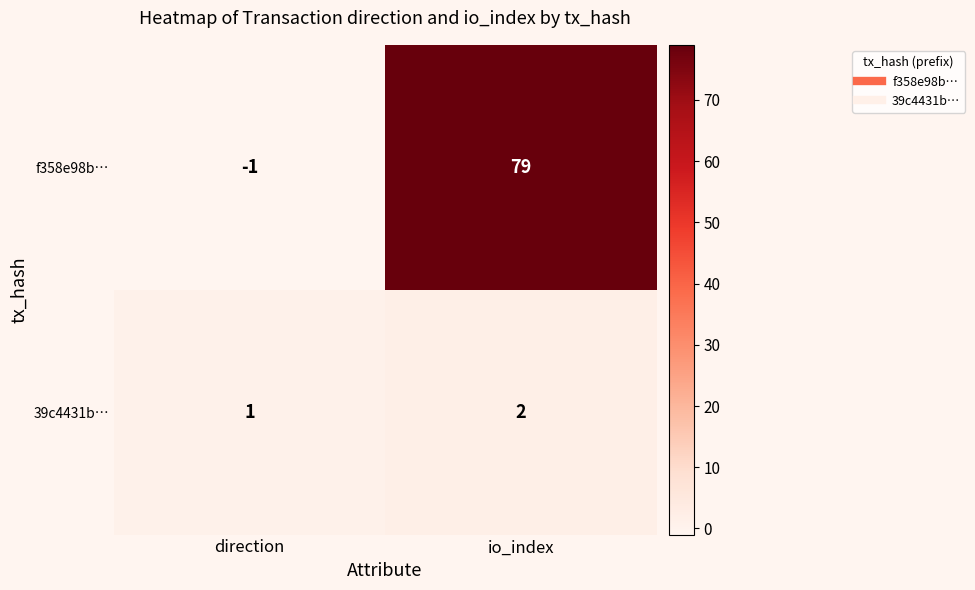

At how many categories does at least one series exceed 32?

1